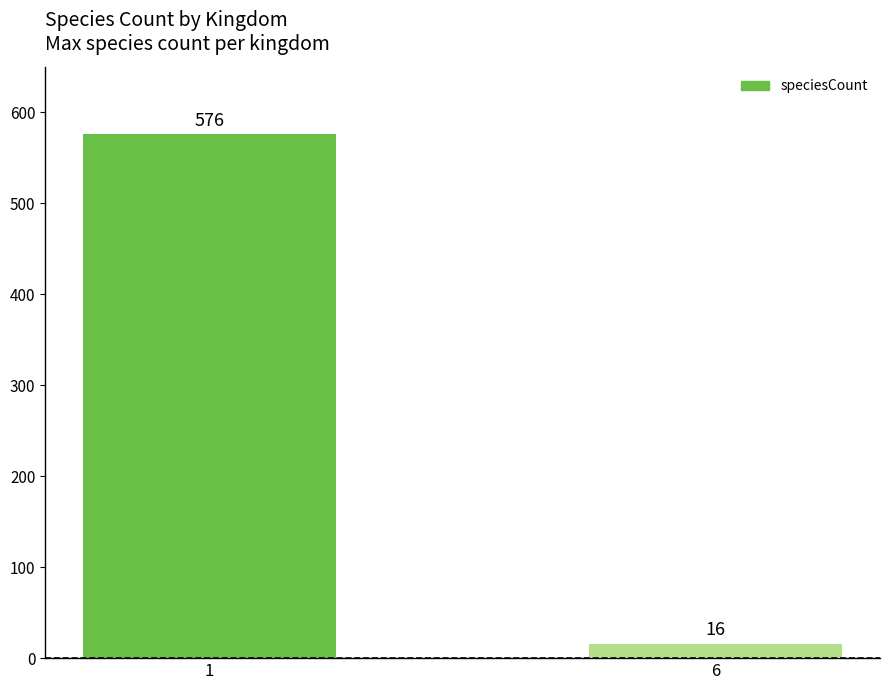

Reading right to left, extract all data points from this chart.

6=16	1=576